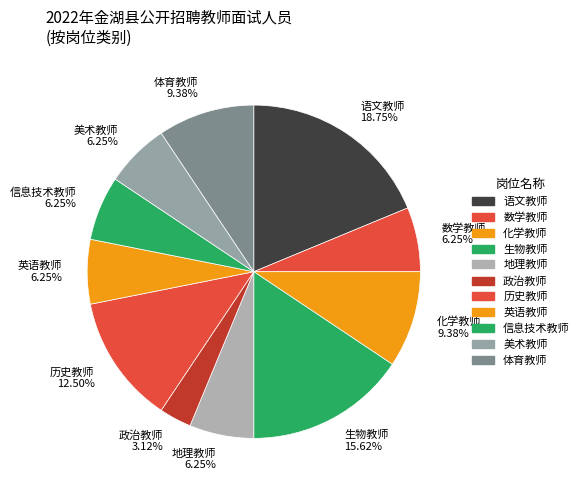

How many segments does this pie chart have?

11